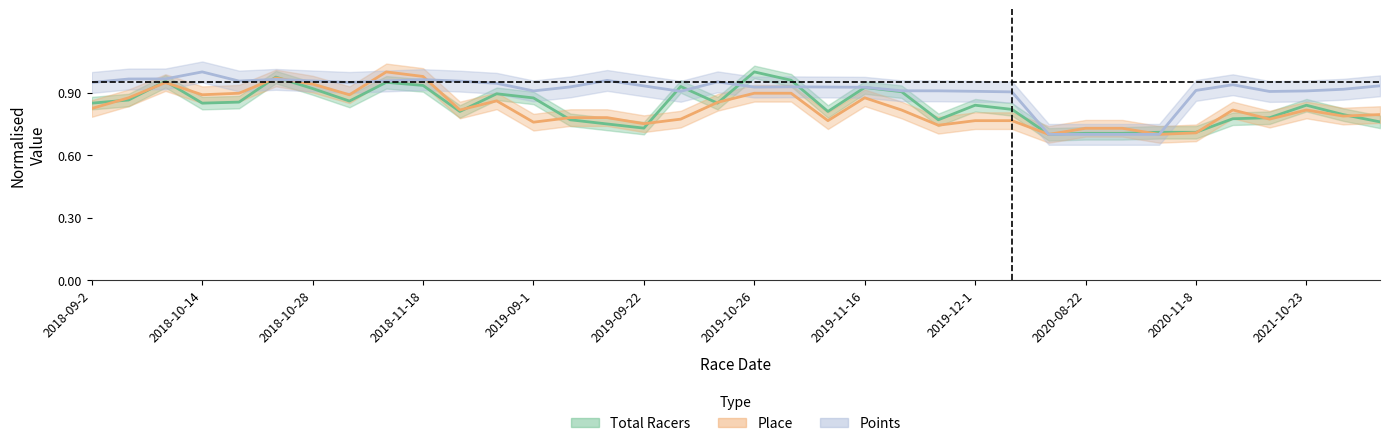

How many lines are shown in the chart?

3